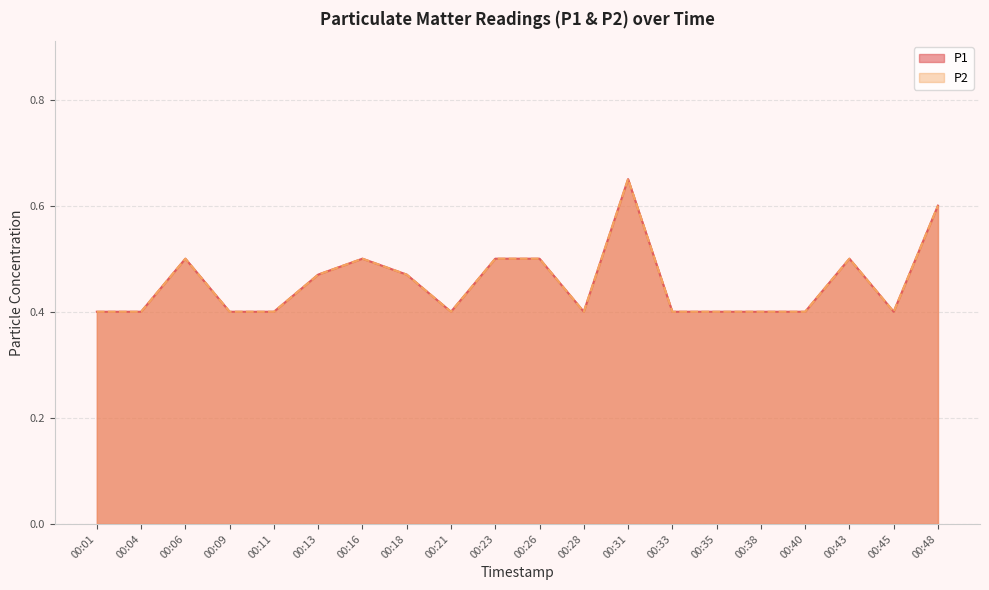

What is the value of the P1 point at the 12th from the left?

0.4